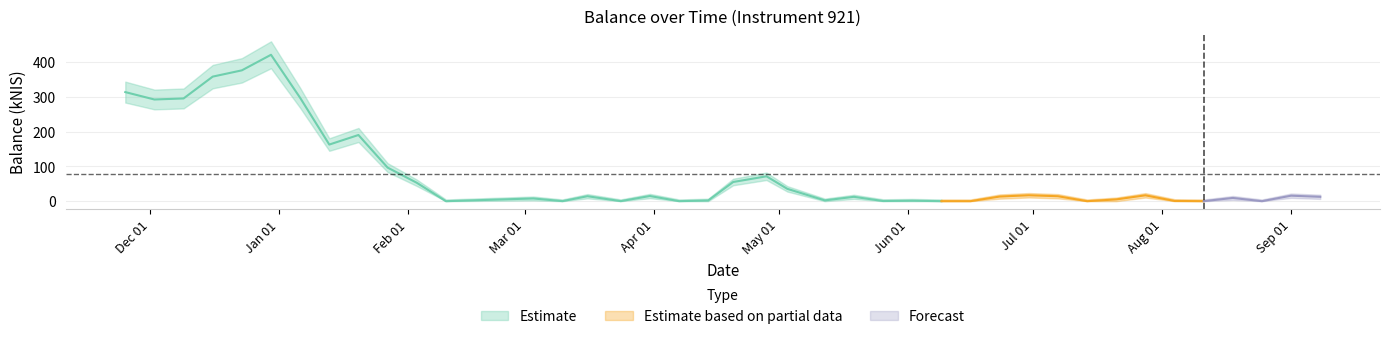

The chart shows a value of 0.0 at 2022-06-09. True or false?

True